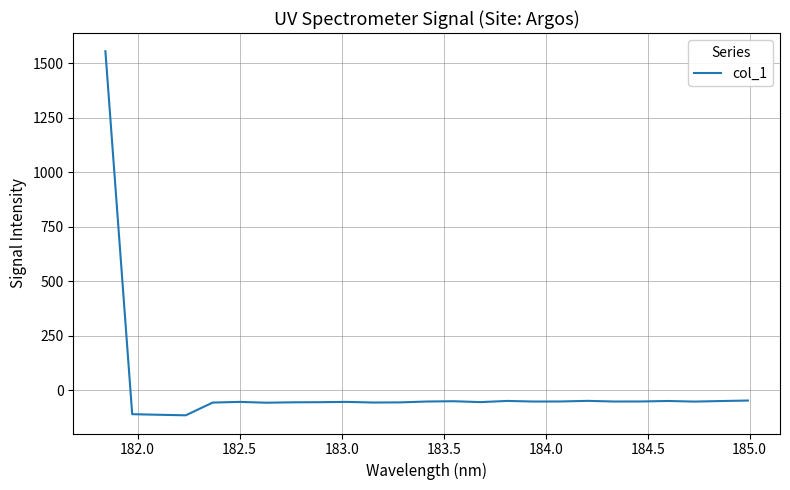

Count the number of categories in the chart.

25